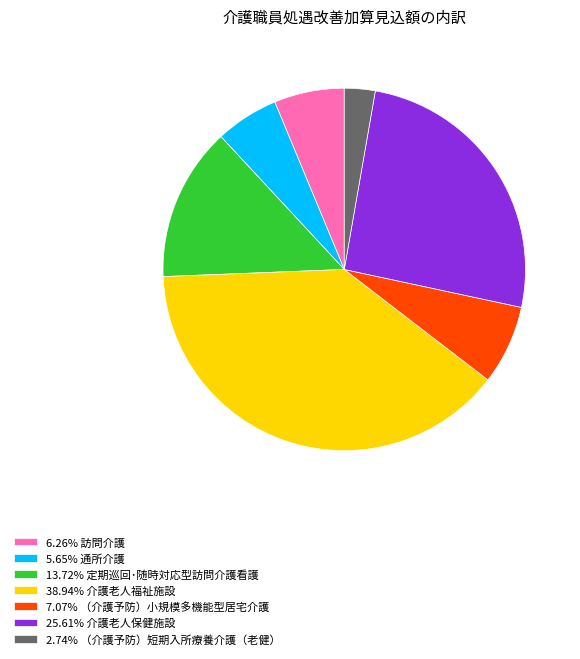

How many slices are in this pie chart?

7